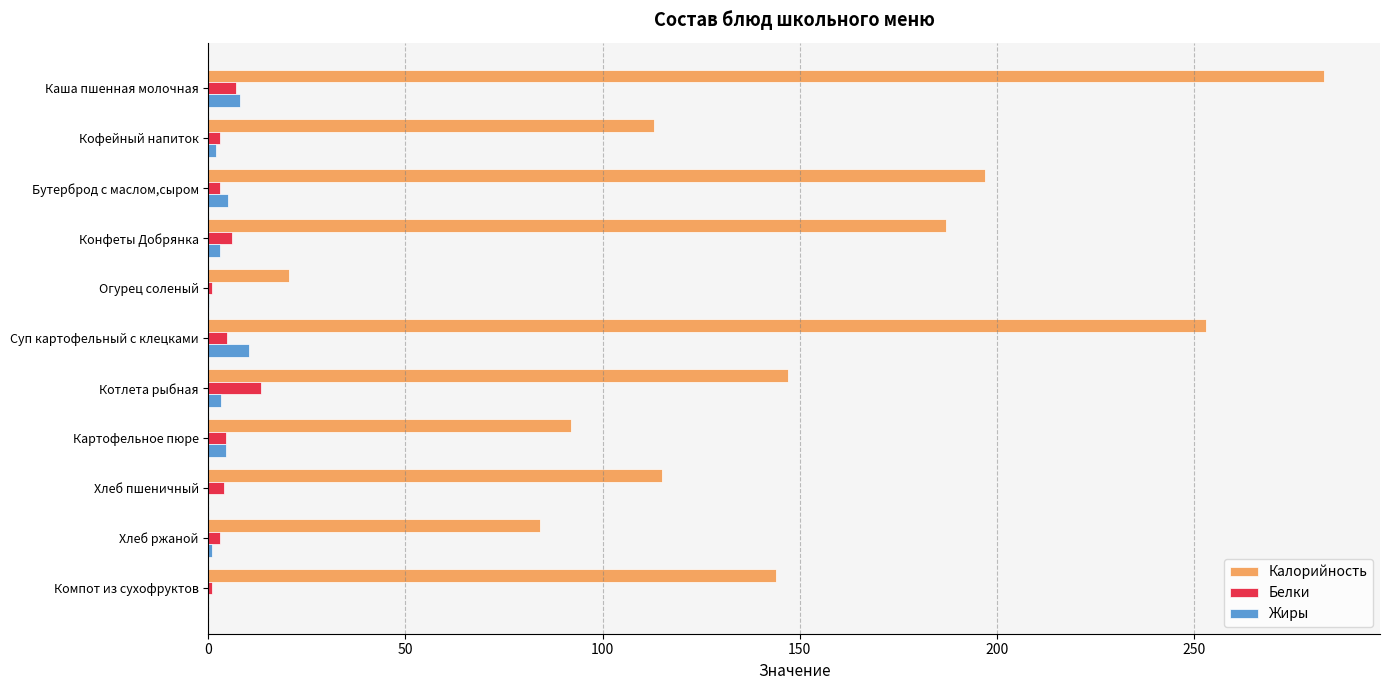

The Калорийность series shows 144.0 at Компот из сухофруктов. True or false?

True